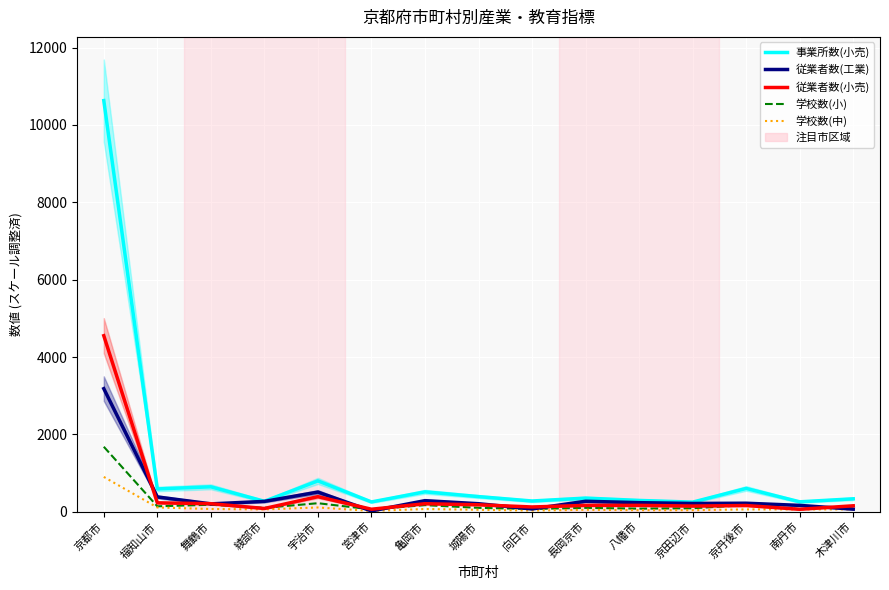

Which has a higher value, 亀岡市 or 城陽市?

亀岡市